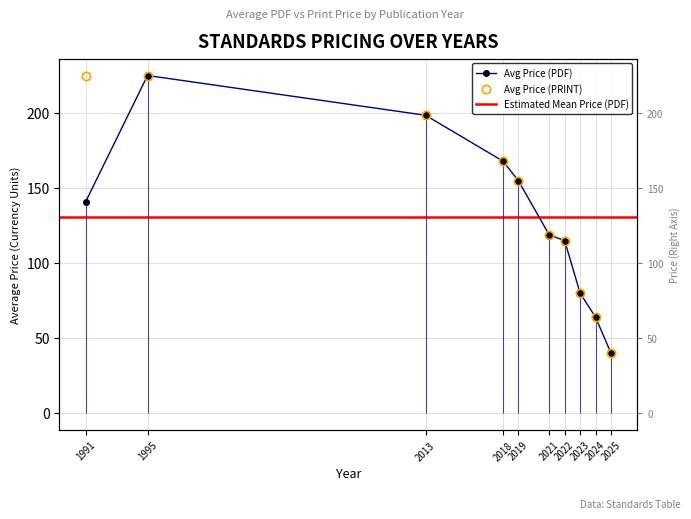

What value does the Avg Price (PDF) series have at 2023?

80.0